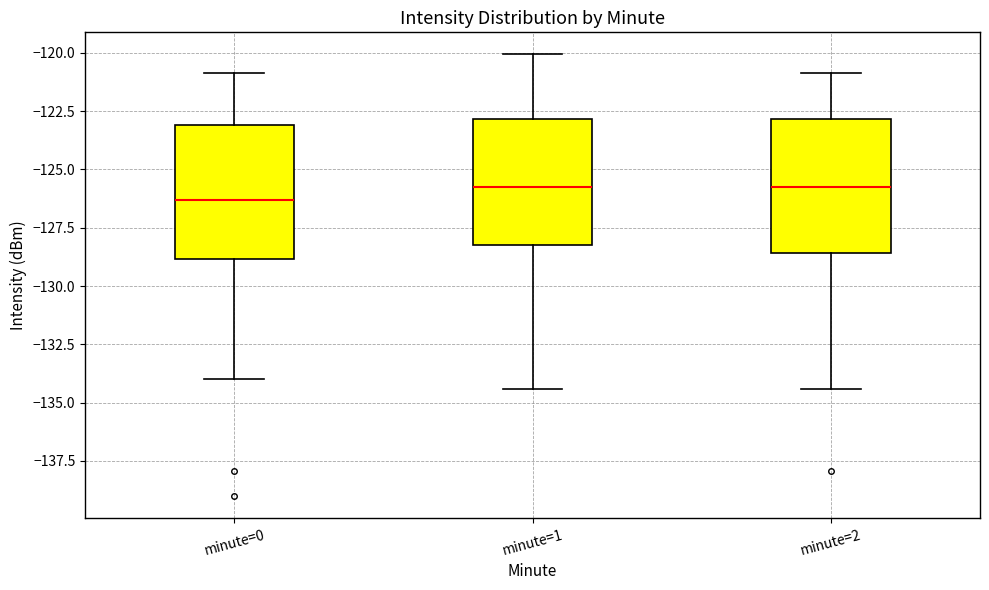

Reading left to right, transcribe this box plot: for each box, give where its median line is, the range the box spans, and where its two whiskers end, as read against the y-axis. The values are not printed on the chart, so give them approximately, as read against the axis.

minute=0: median -126.5, box -129.0 to -123.0, whiskers -134.0 to -121.0
minute=1: median -126.0, box -128.5 to -123.0, whiskers -134.5 to -120.0
minute=2: median -126.0, box -128.5 to -123.0, whiskers -134.5 to -121.0